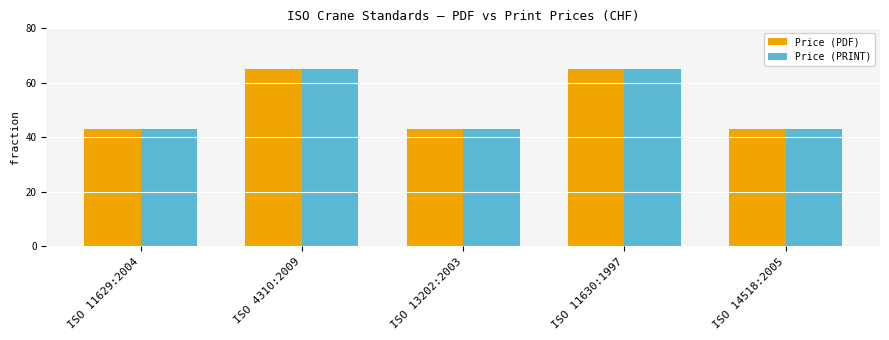

At how many categories does at least one series exceed 56?

2